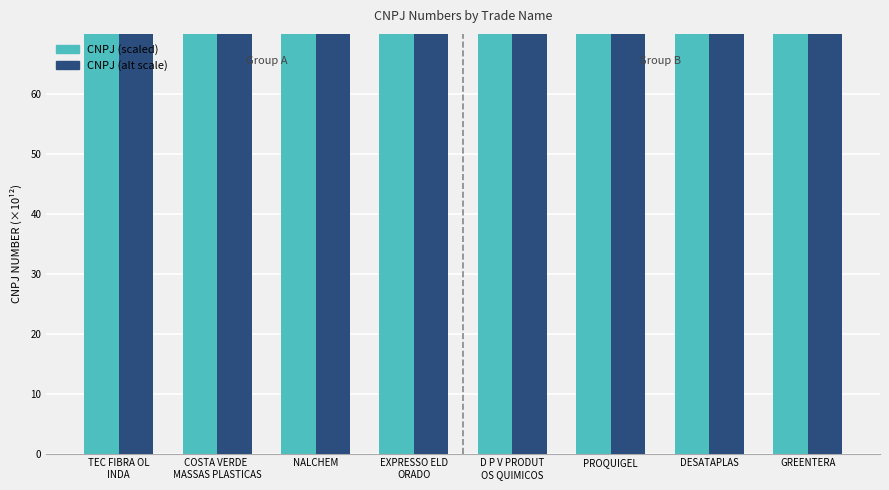

The value of CNPJ (scaled) at PROQUIGEL is 1650.9. True or false?

True